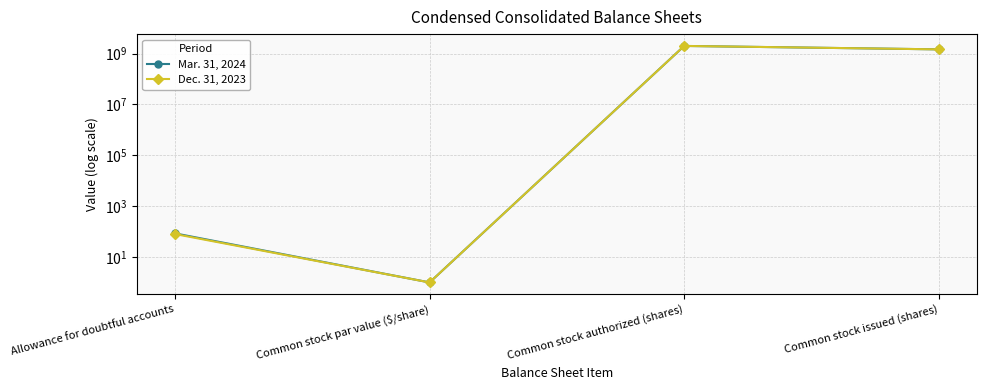

In Dec. 31, 2023, how many points are lower than both neighbors (excluding endpoints)?

1